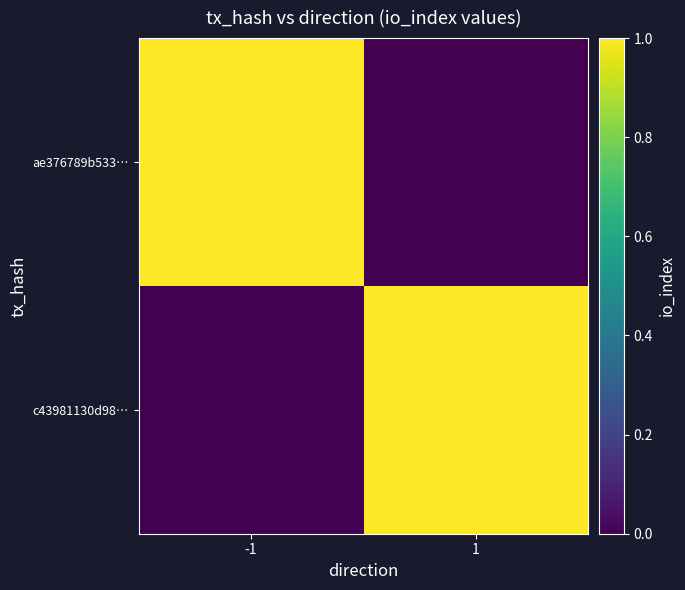

Which series has the widest spread of values?

ae376789b533…